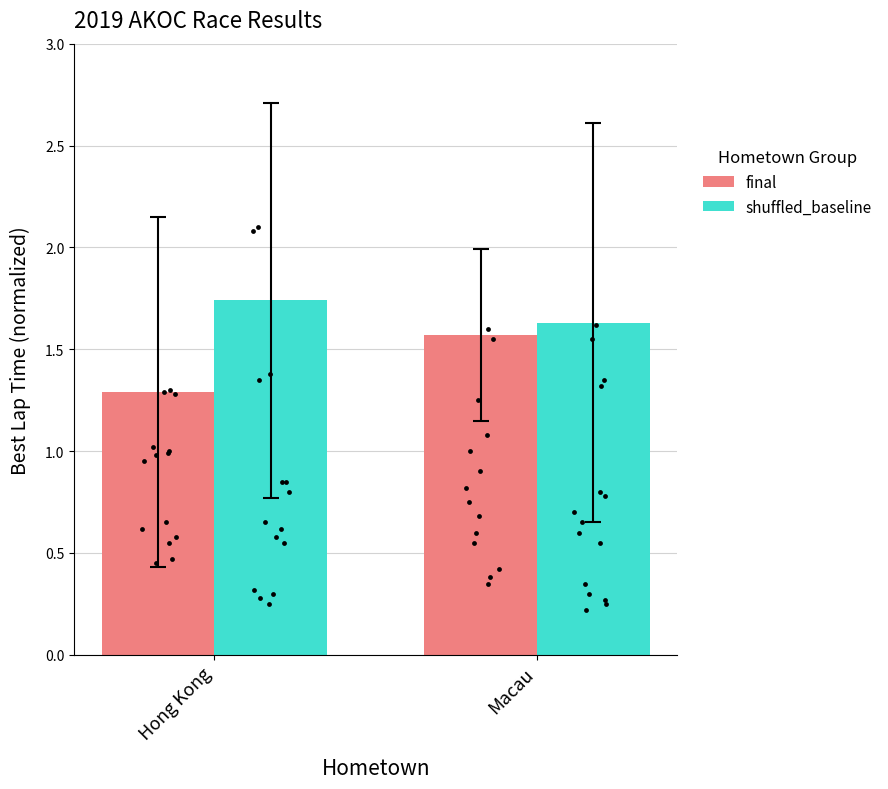

Which series has the largest Y range (max minus min)?

final